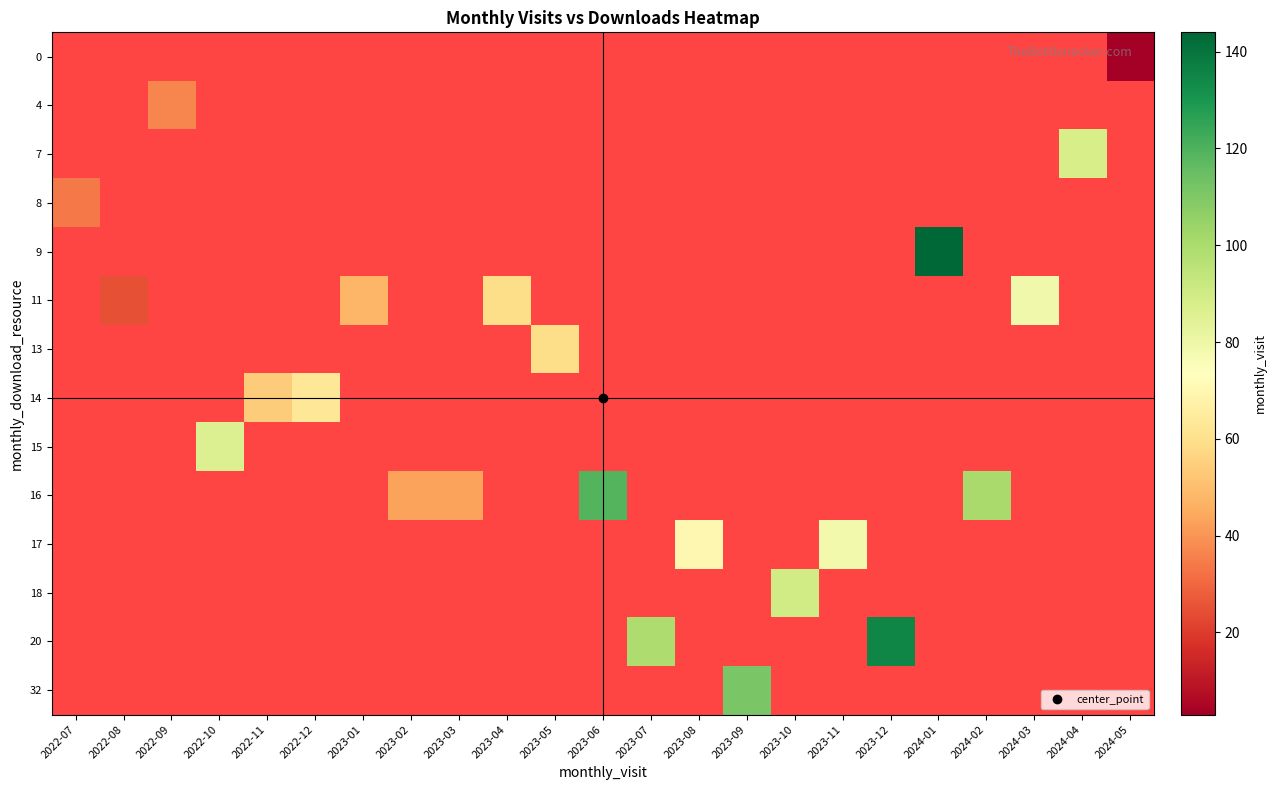

At which label does 15 reach its peak?

2022-07